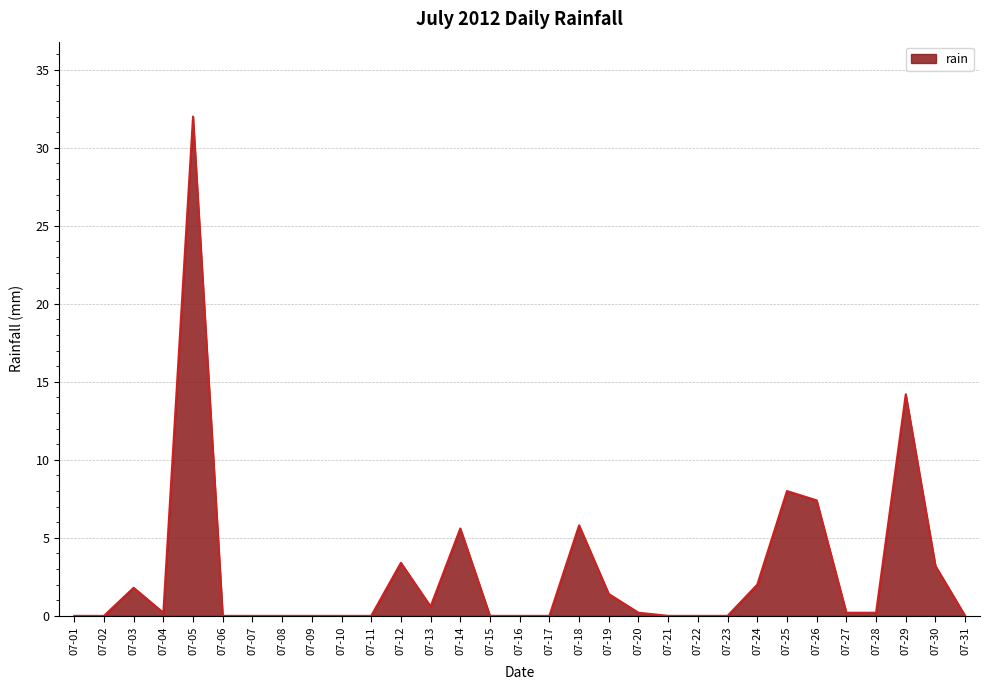

Does the chart display data point markers on the line(s)?

No